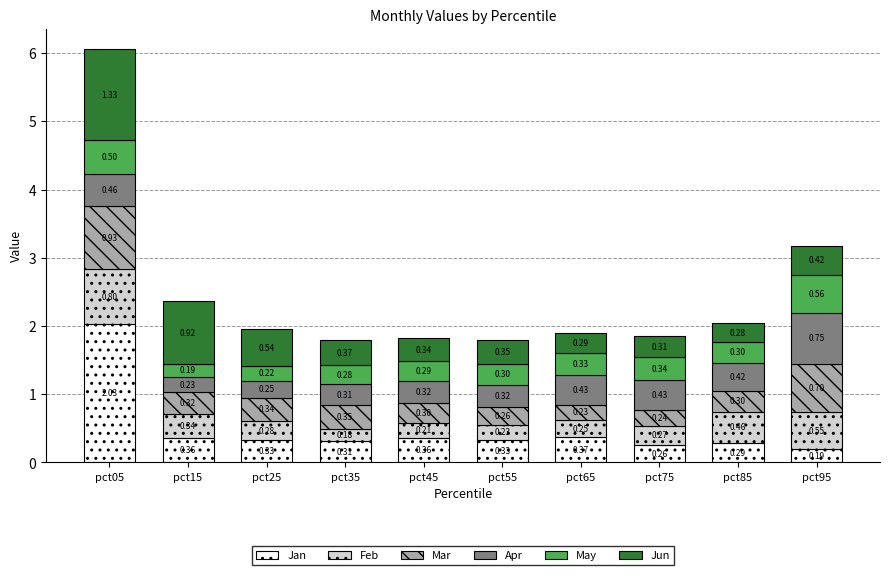

At which category is the sum across all series the highest?

pct05